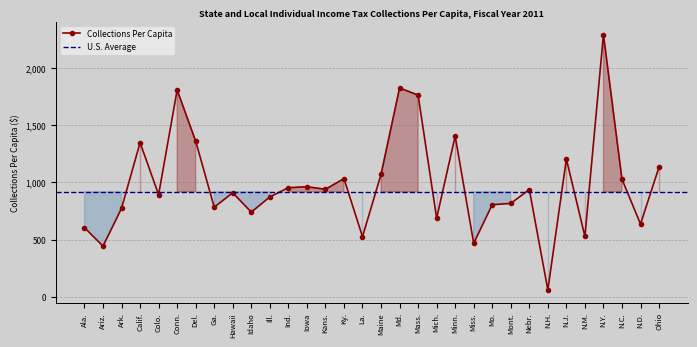

How many data points are less than 937?

16